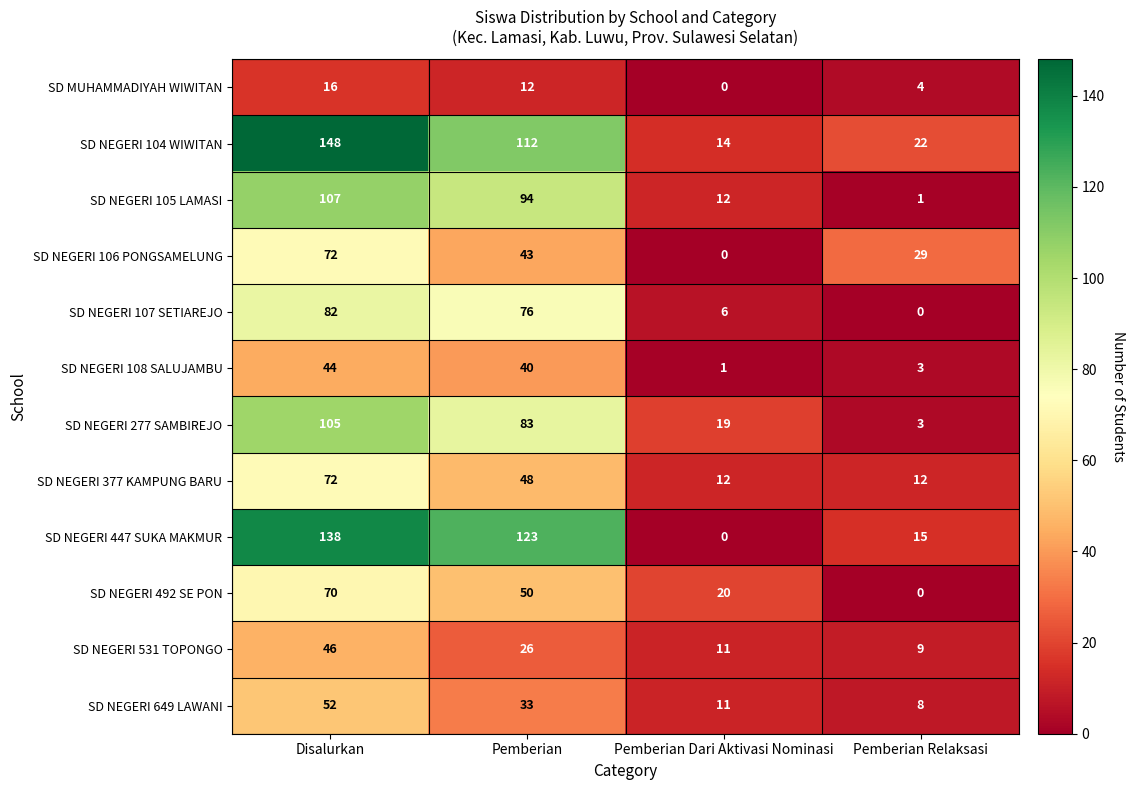

What is the difference between the highest and lowest values at Pemberian Dari Aktivasi Nominasi?

20